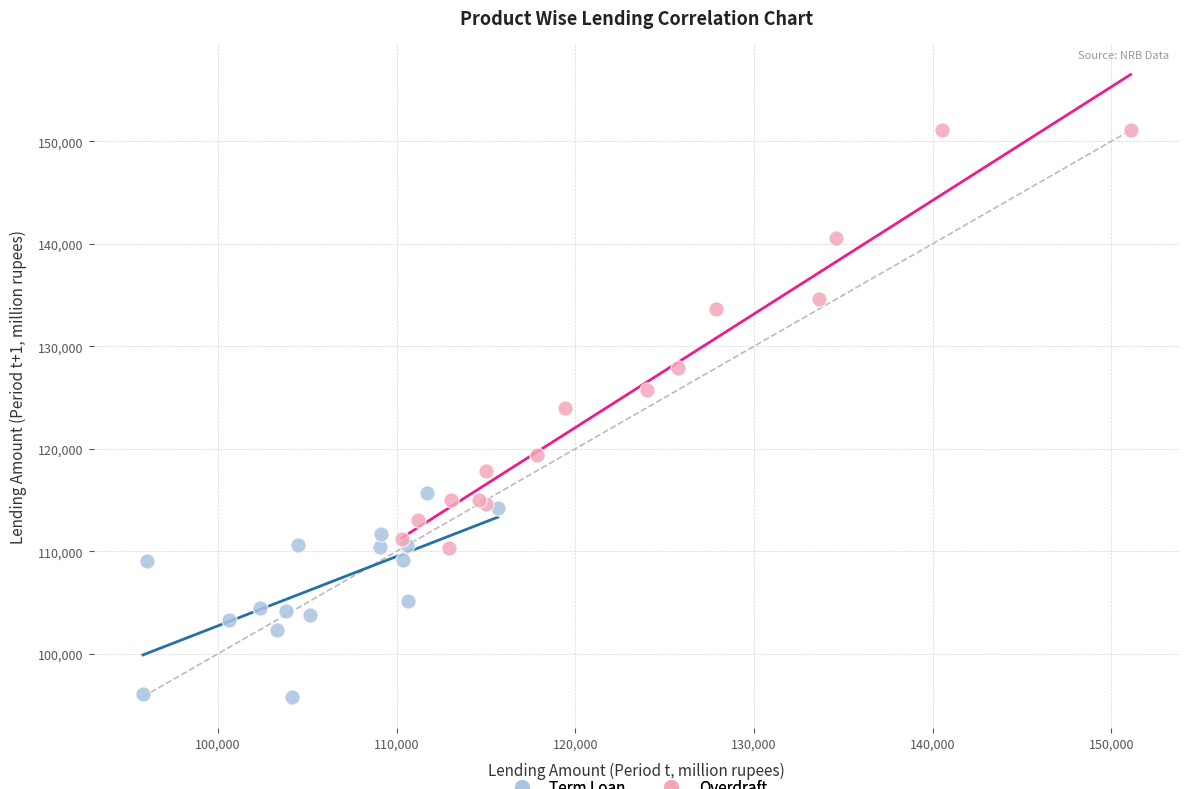

Which series has the widest spread of Y values?

Overdraft